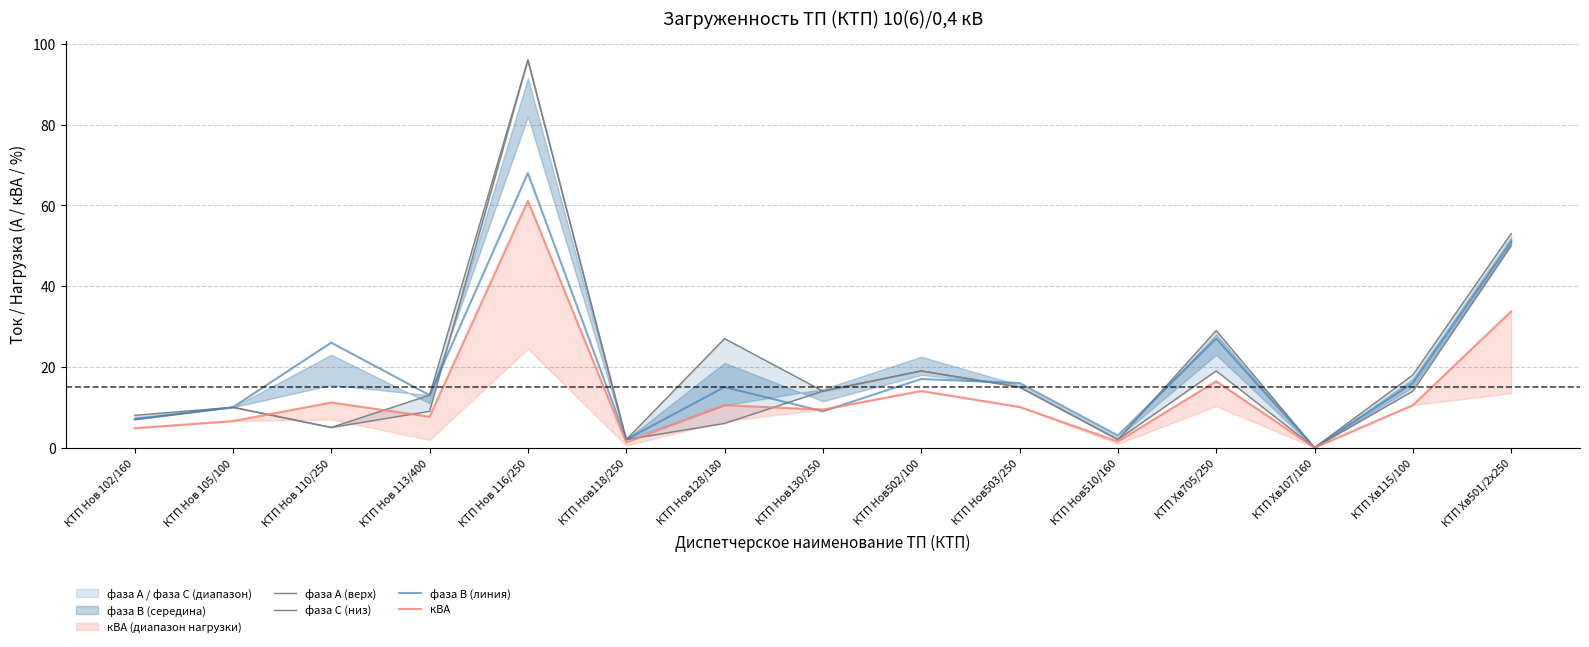

Between which two adjacent categories do фаза В (линия) and фаза С (низ) first intersect?

КТП Нов 113/400 and КТП Нов 116/250